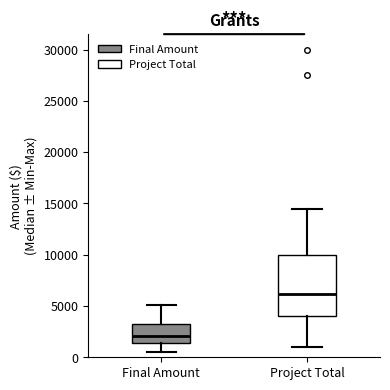

Where does the lower whisker of the box for Project Total end on the y-axis? The values are not printed on the chart, so give them approximately, as read against the axis.

1000